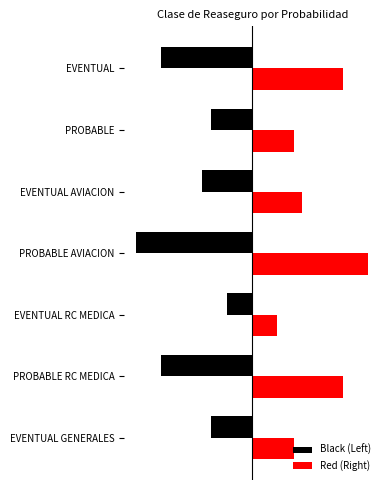

What are all the series names shown in the legend?

Black (Left), Red (Right)